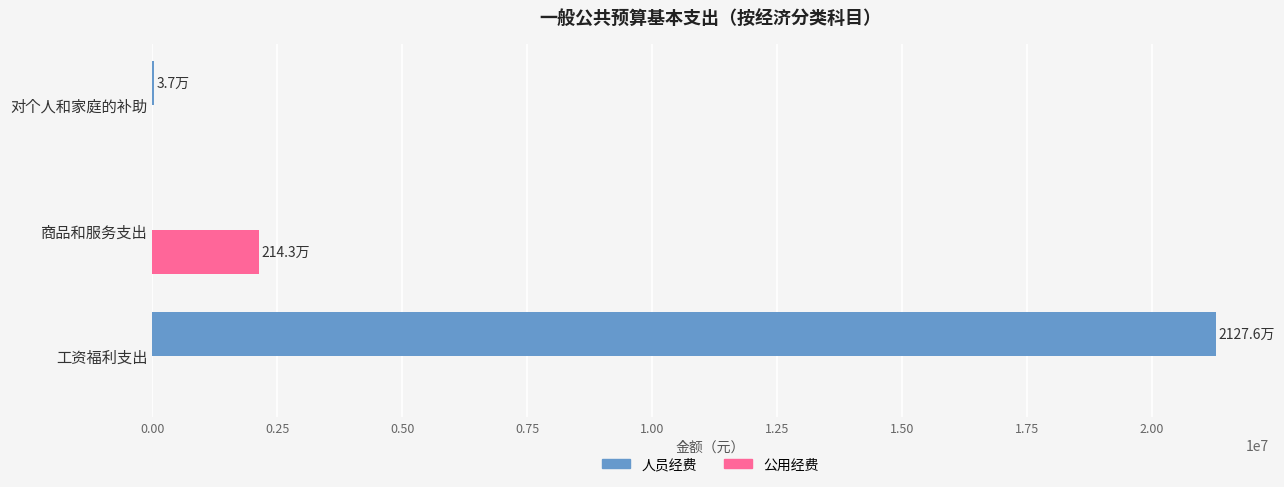

How many values in the 公用经费 series exceed 0?

1